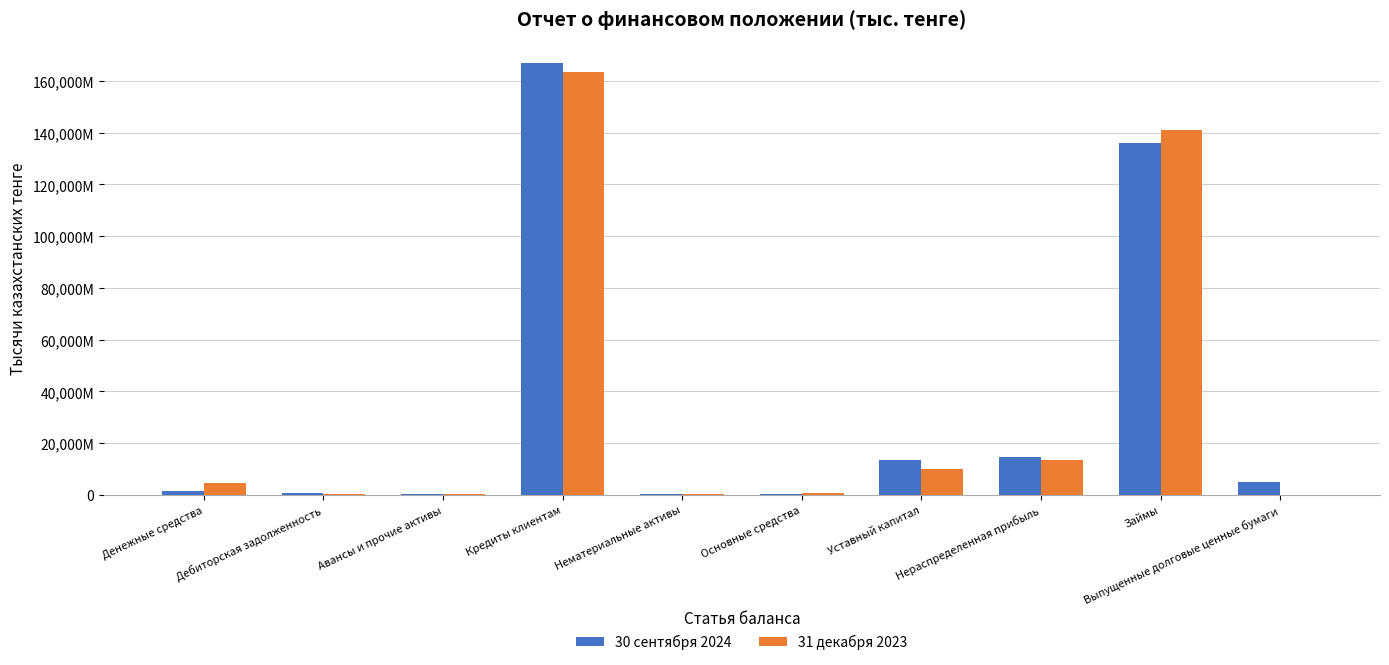

Between Основные средства and Денежные средства, which is larger?

Денежные средства